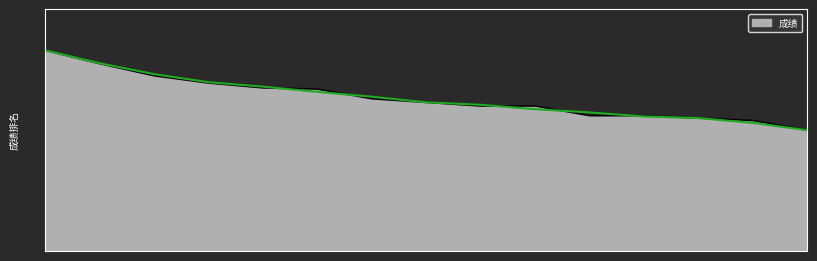

Reading left to right, transcribe all the data shown in this chart.

83.0	77.5	72.5	69.5	67.5	67.0	63.0	61.5	60.0	60.0	56.0	56.0	55.0	54.0	50.0